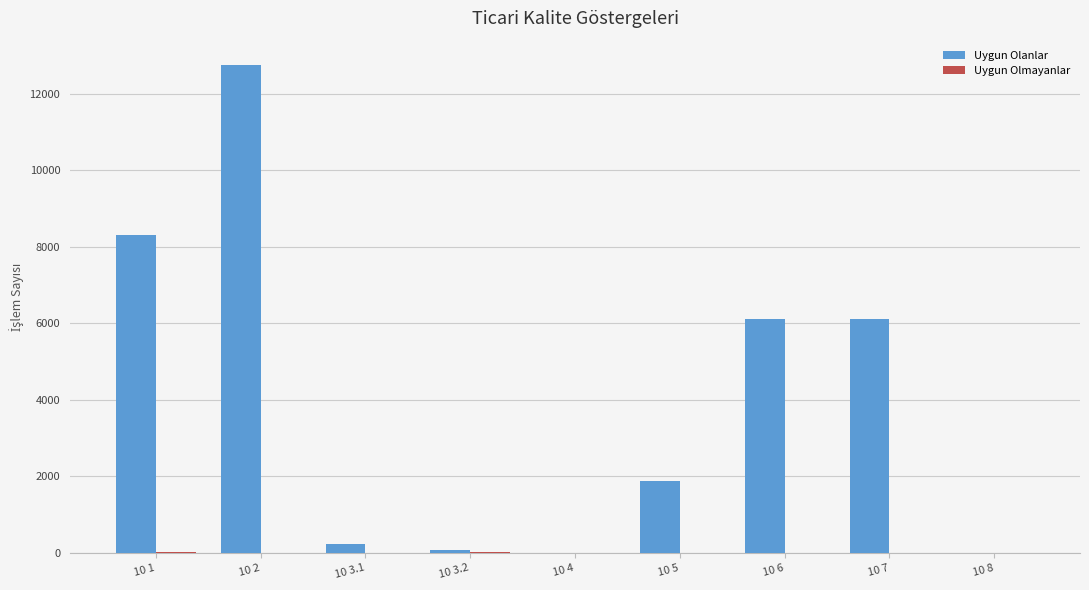

Which series has the largest total across all categories?

Uygun Olanlar